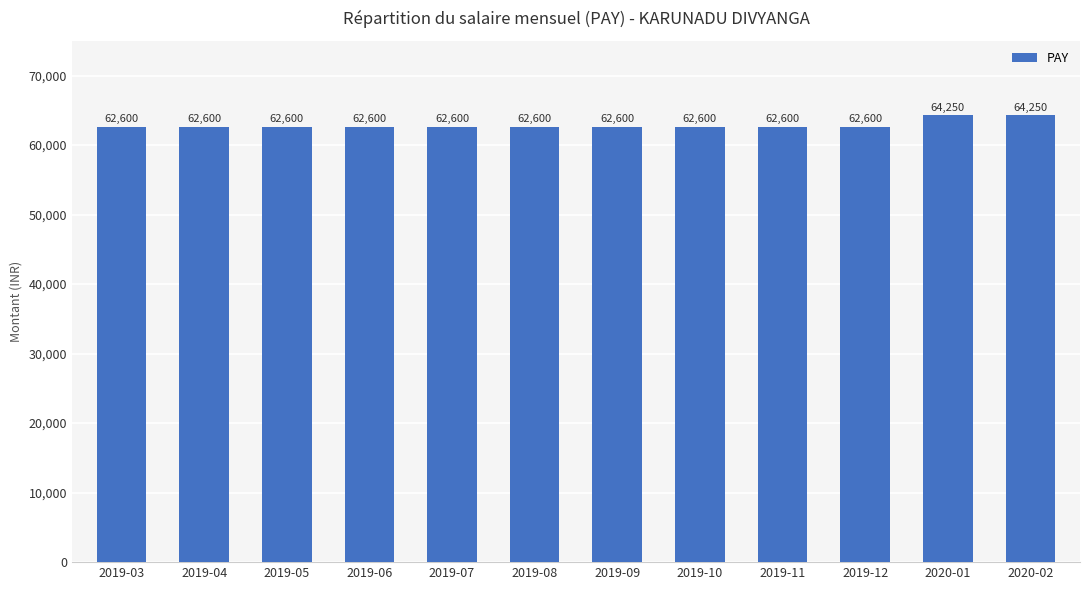

What position from the right is 2019-10?

5